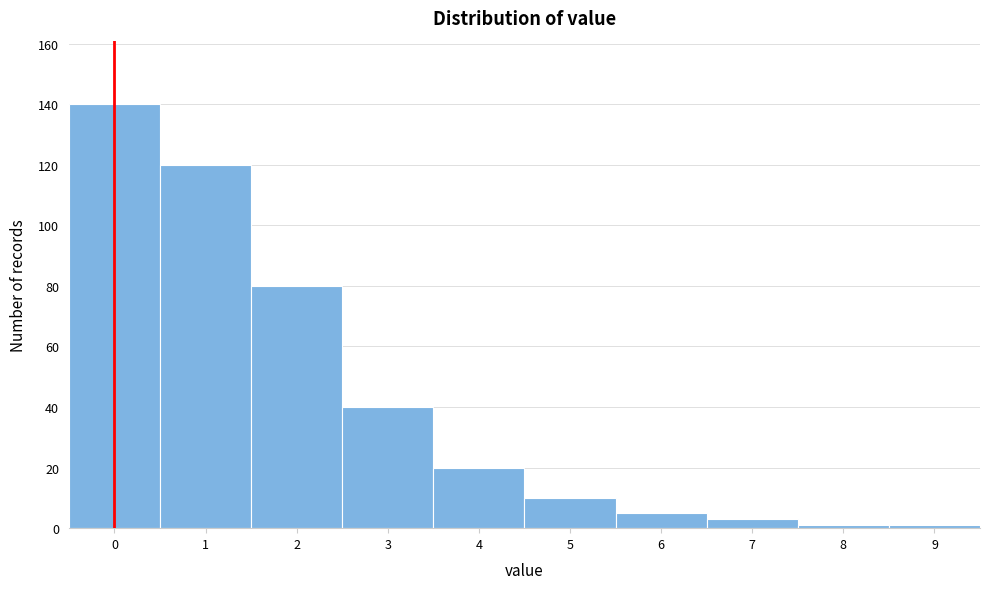

Reading left to right, what are all the values shown in this chart?

140	120	80	40	20	10	5	3	1	1